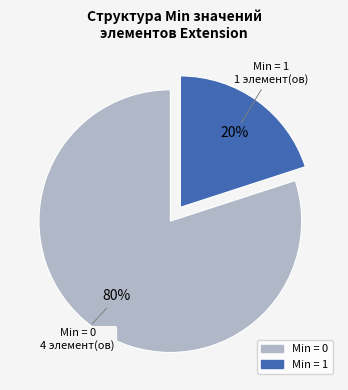

To the nearest percent, what is the average slice percentage?

50%